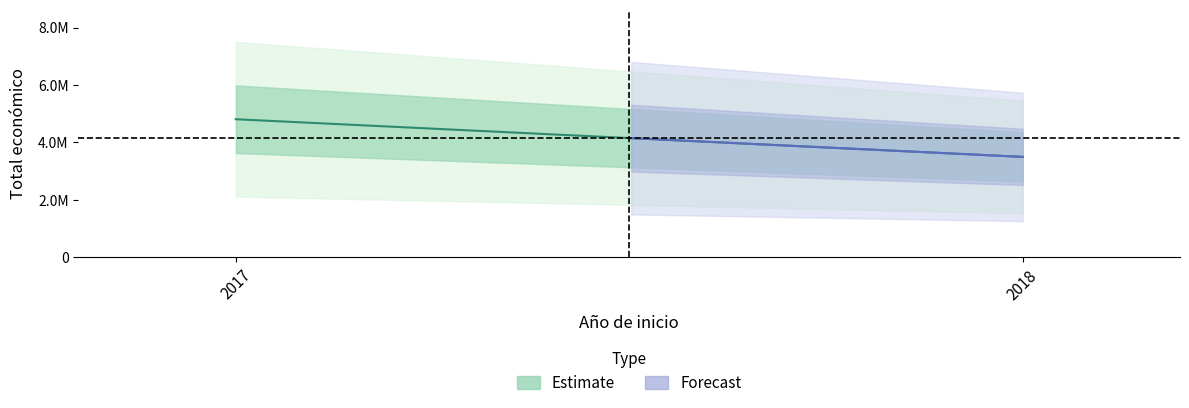

Which label corresponds to the smallest value in the chart?

2018